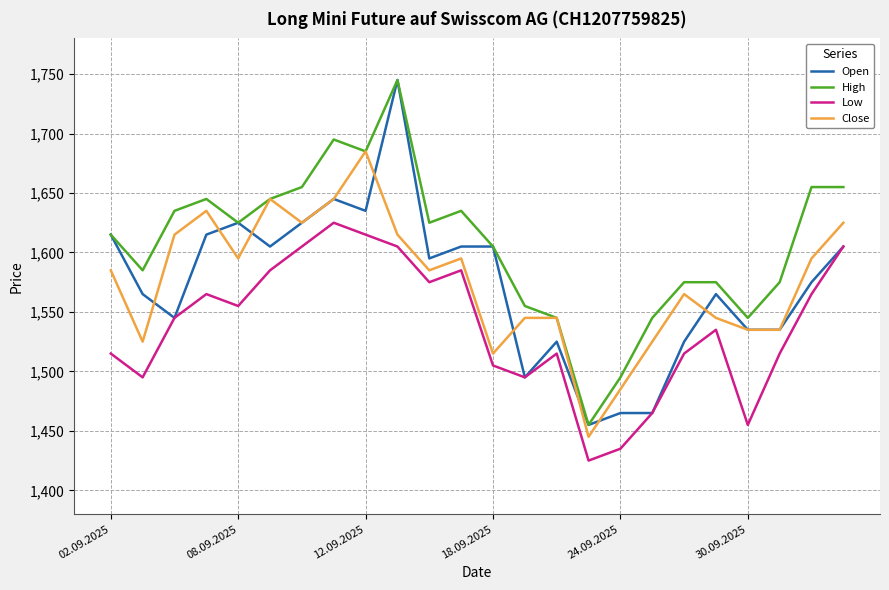

What is the smallest value displayed?

1425